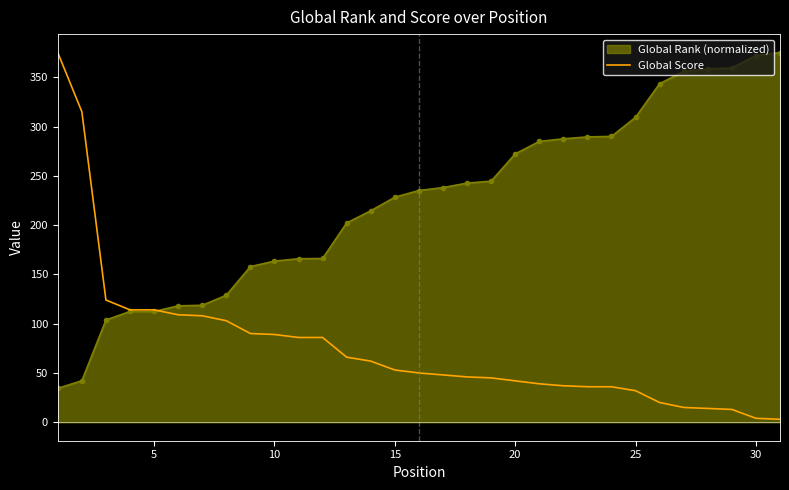

What is the greatest value displayed?

375.0